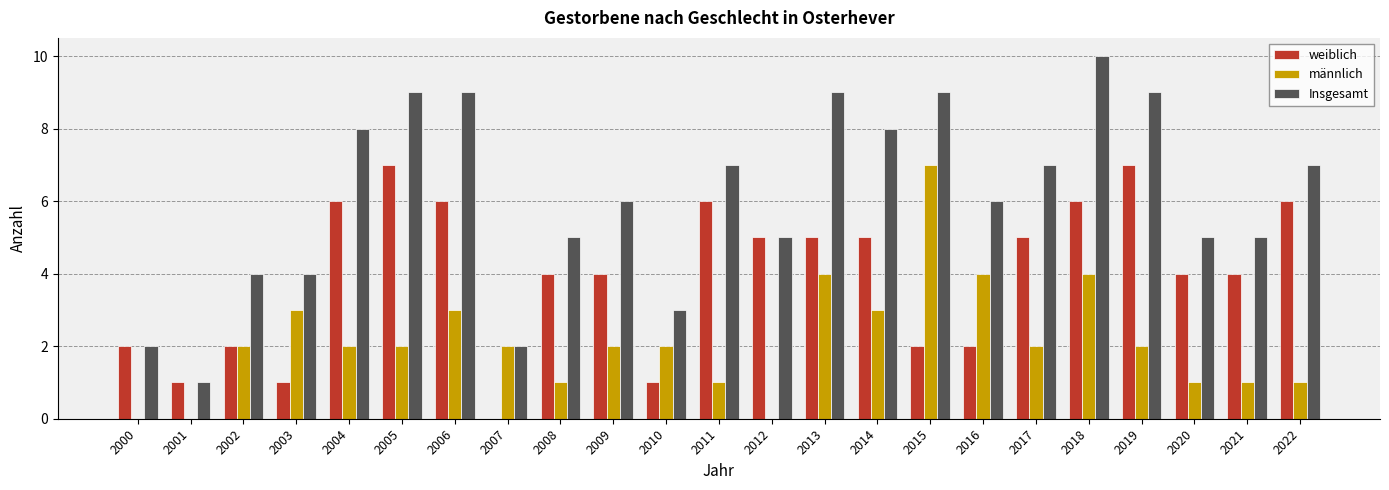

At which category is the sum across all series the highest?

2018